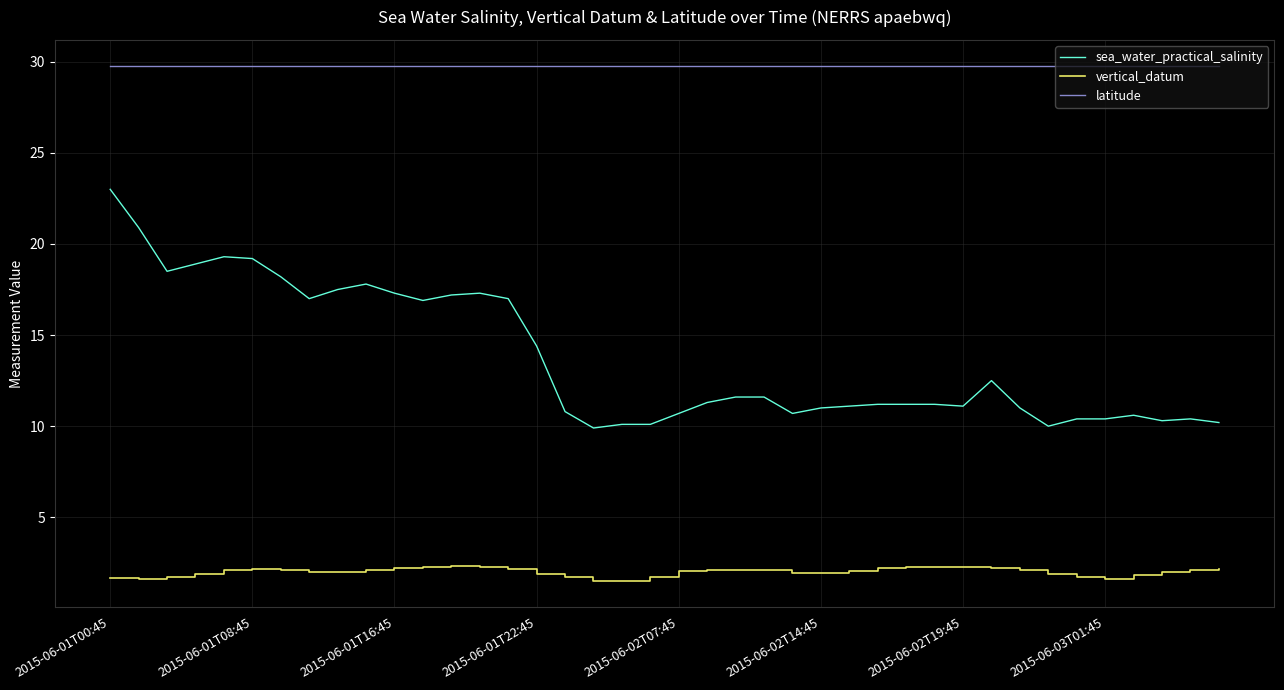

List the series in order of their overall mean, lowest first.

vertical_datum, sea_water_practical_salinity, latitude